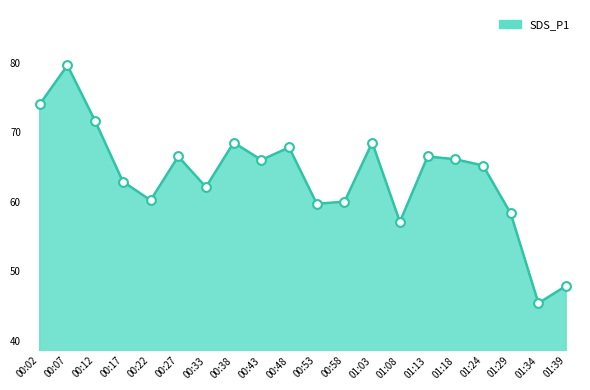

Which has a higher value, 00:33 or 00:02?

00:02